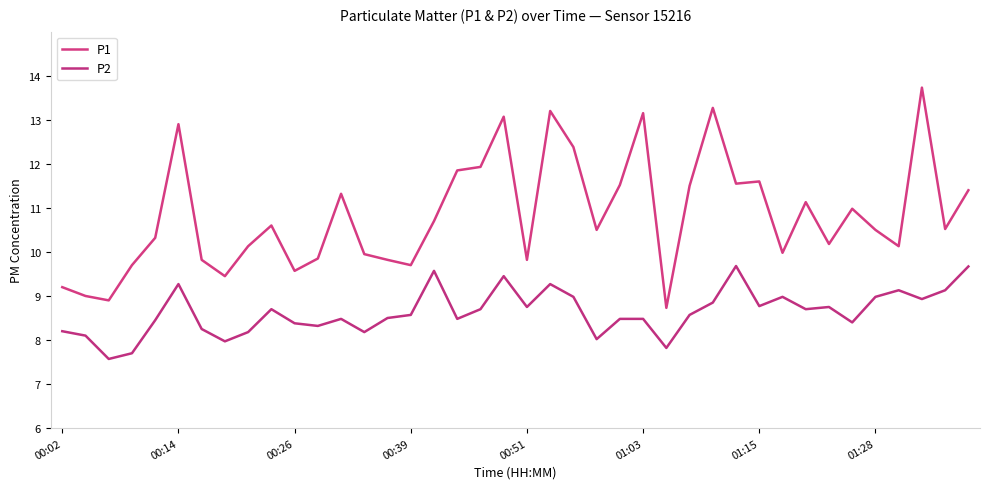

Which series has the largest range (max minus min)?

P1